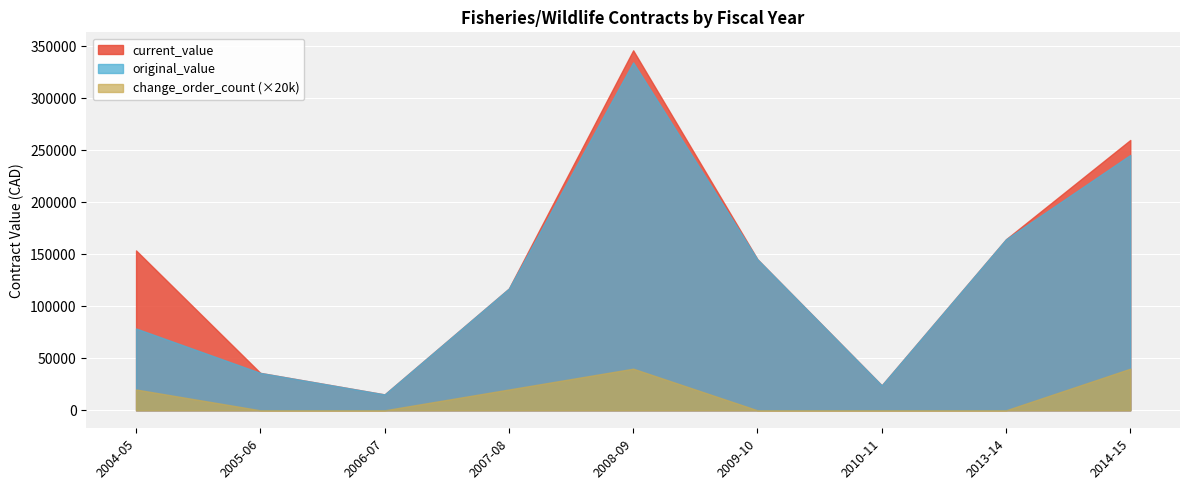

Rank the series at 2013-14 from highest to lowest value.

current_value, original_value, change_order_count